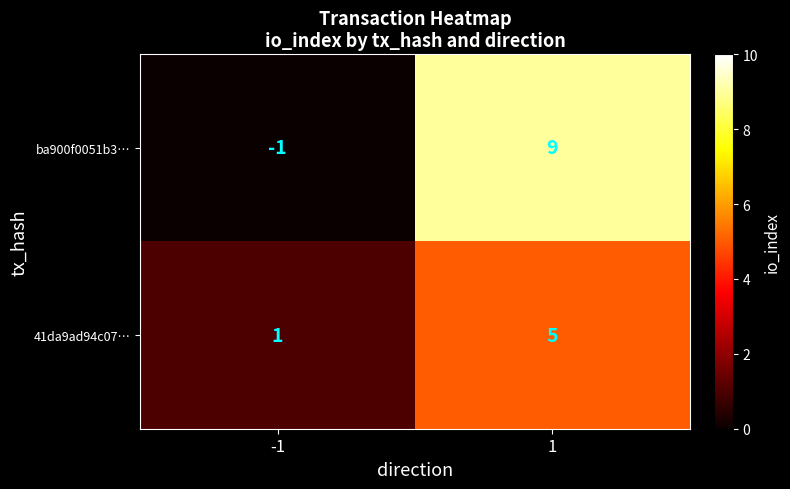

Which series has the largest range (max minus min)?

ba900f0051b3…